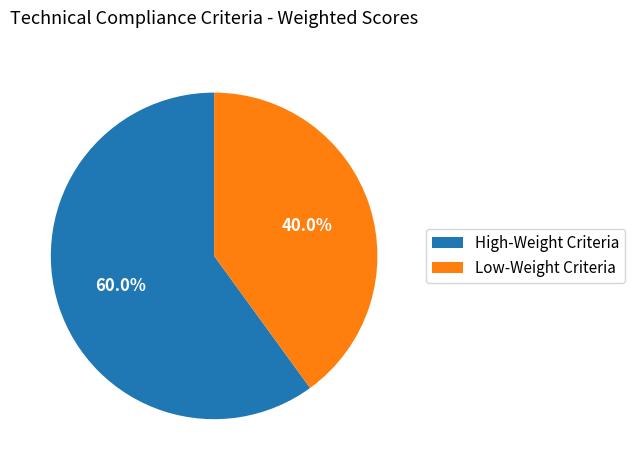

What is the ratio of the value at High-Weight Criteria to the value at Low-Weight Criteria?

1.5